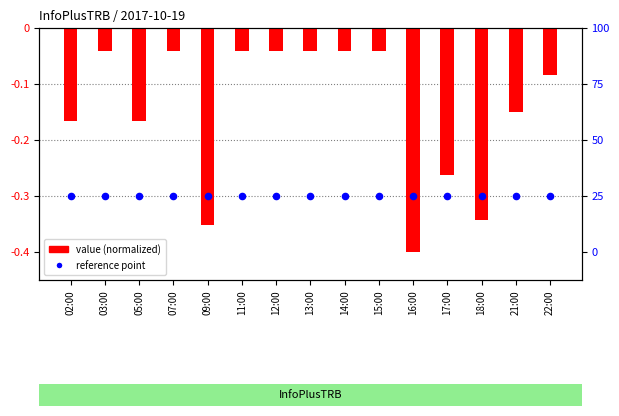

What are all the series names shown in the legend?

value (normalized), reference point